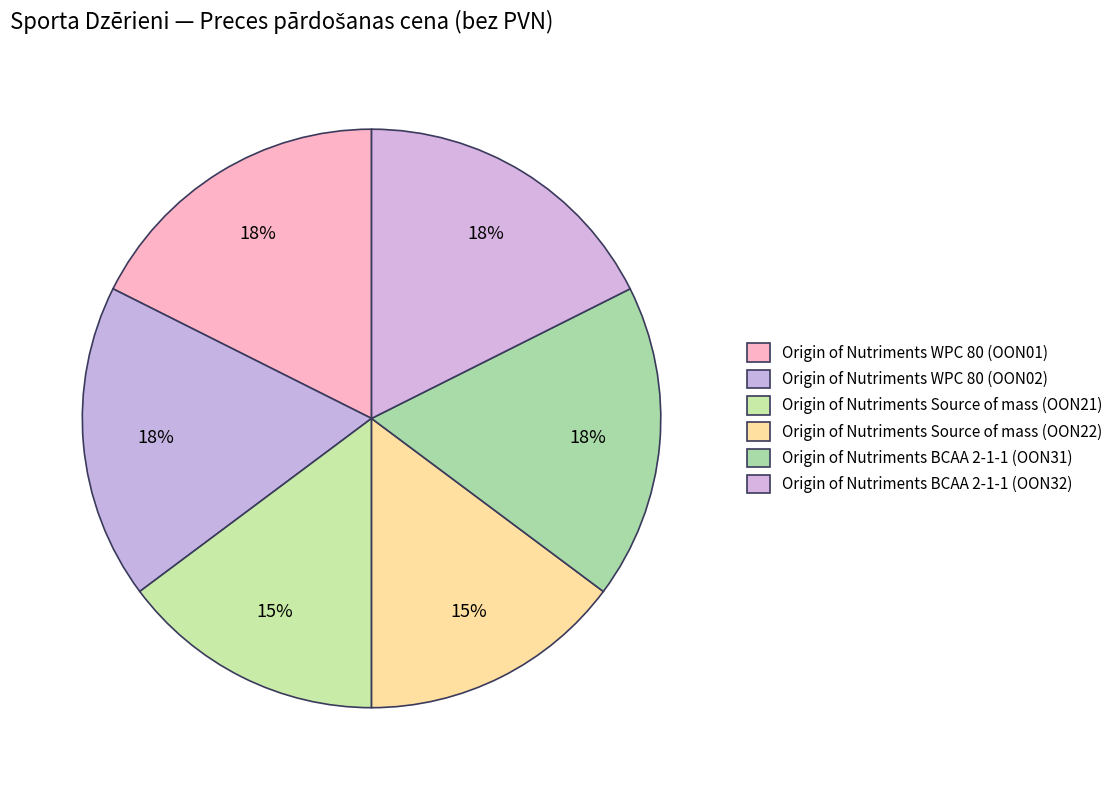

Count the number of slices in the pie.

6